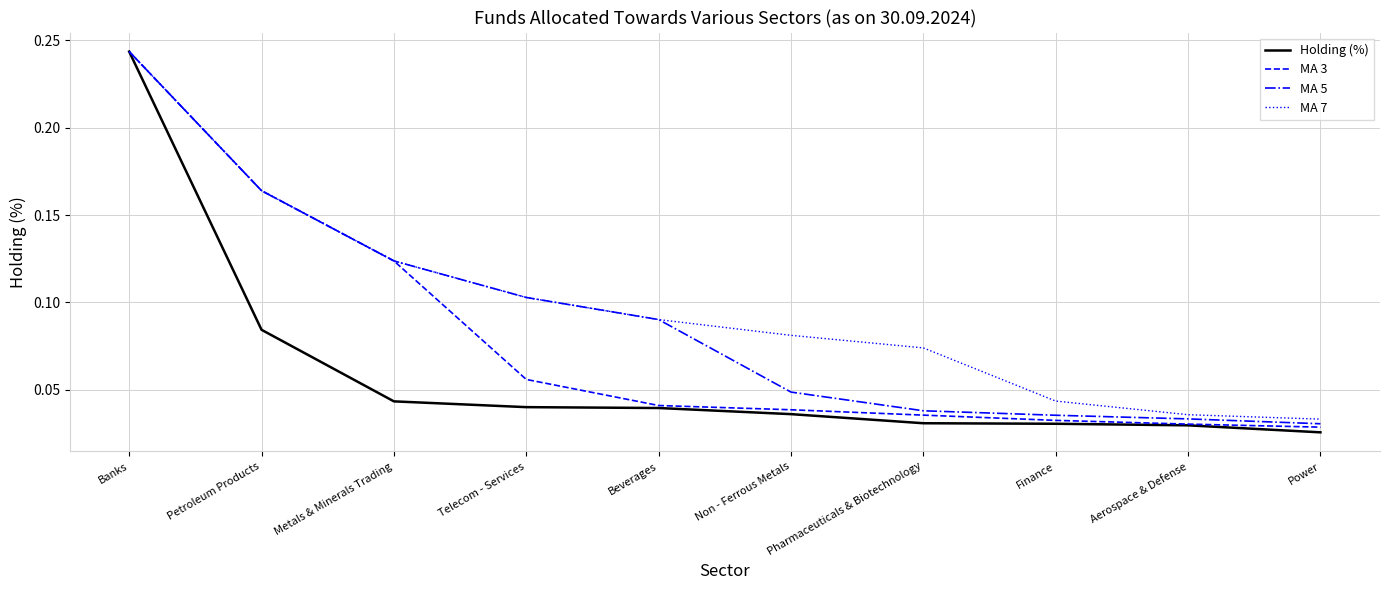

Is the value of MA 5 at Aerospace & Defense greater than the value of Holding (%) at Beverages?

No